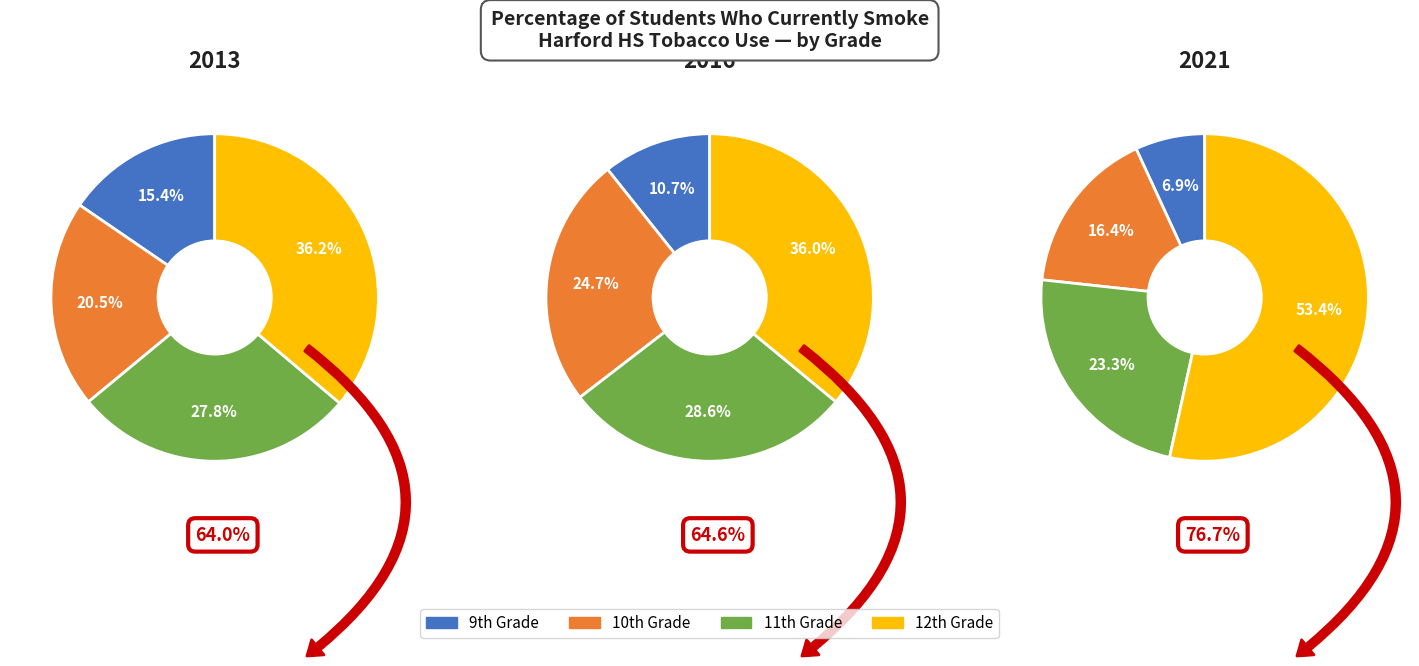

Does any single category account for the majority?

No